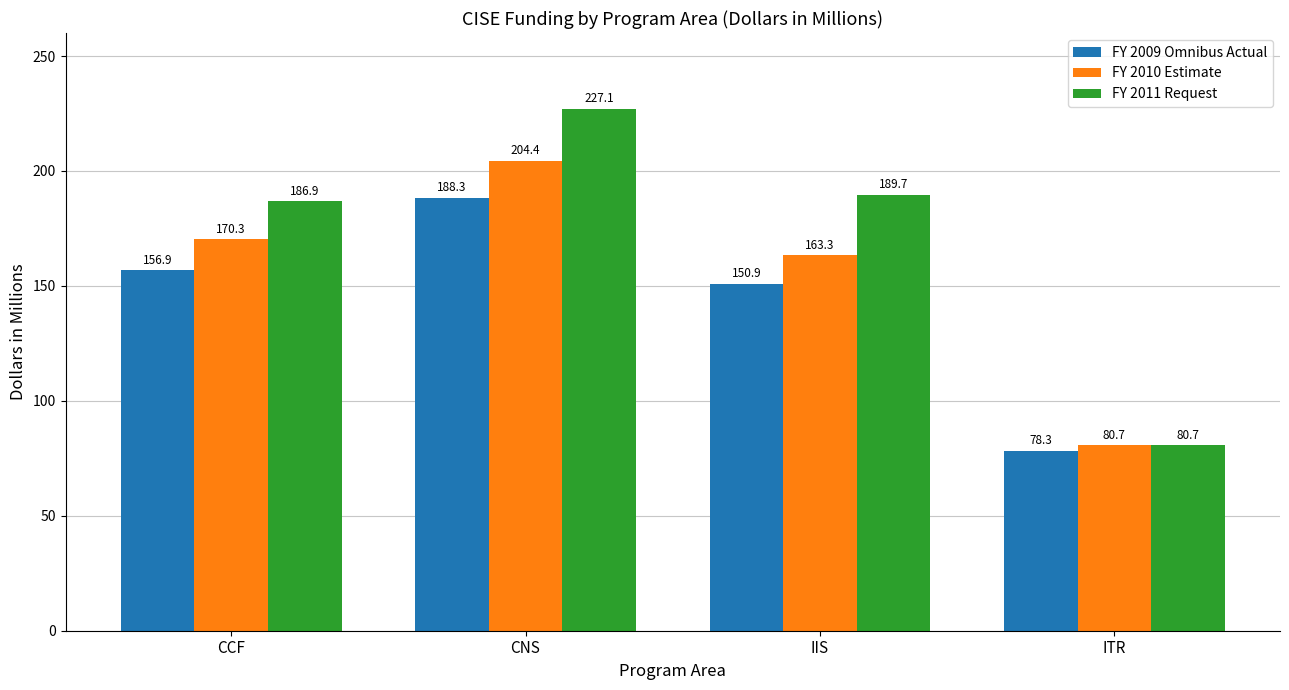

What is the value of the FY 2009 Omnibus Actual bar at the 1st from the left?

156.9